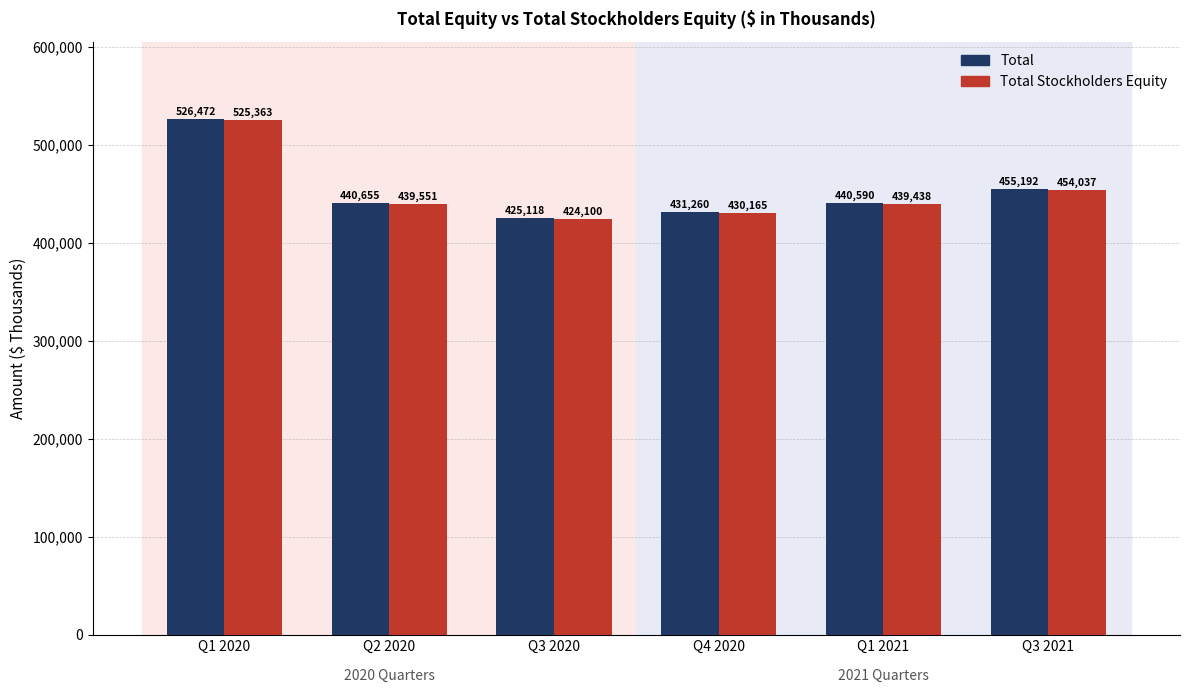

What is the label of the 3rd bar from the right?

Q4 2020